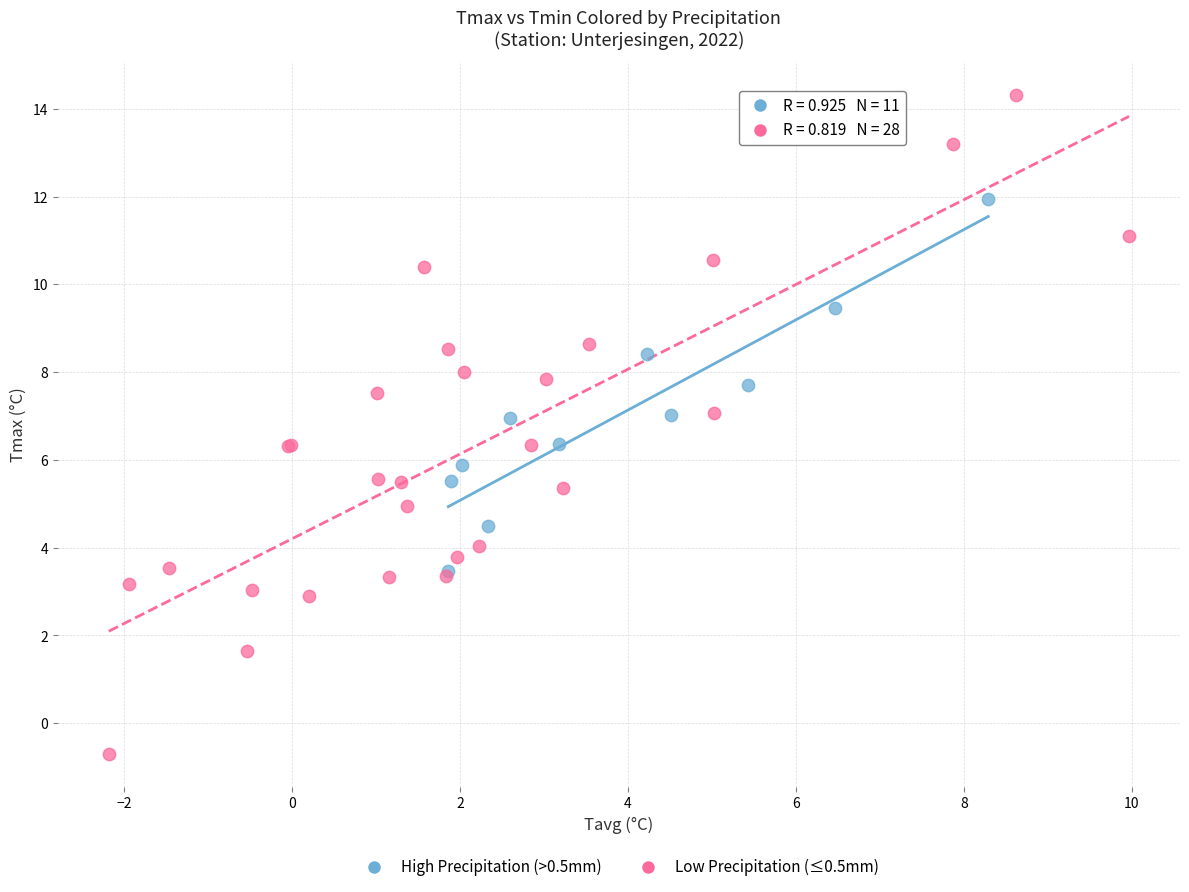

Which series has the widest spread of Y values?

Low Precipitation (≤0.5mm)